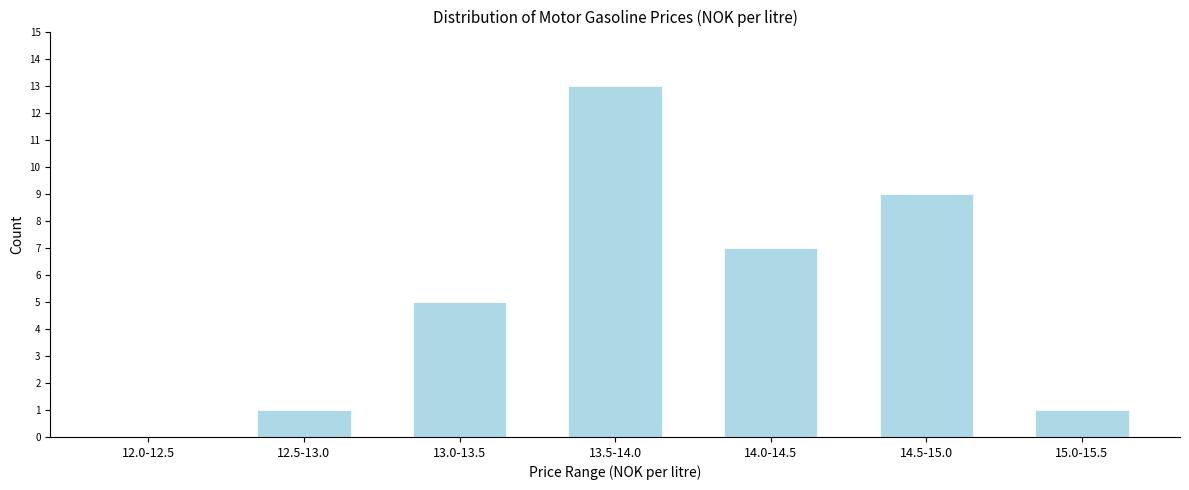

Reading right to left, transcribe all the data shown in this chart.

15.0-15.5=1	14.5-15.0=9	14.0-14.5=7	13.5-14.0=13	13.0-13.5=5	12.5-13.0=1	12.0-12.5=0